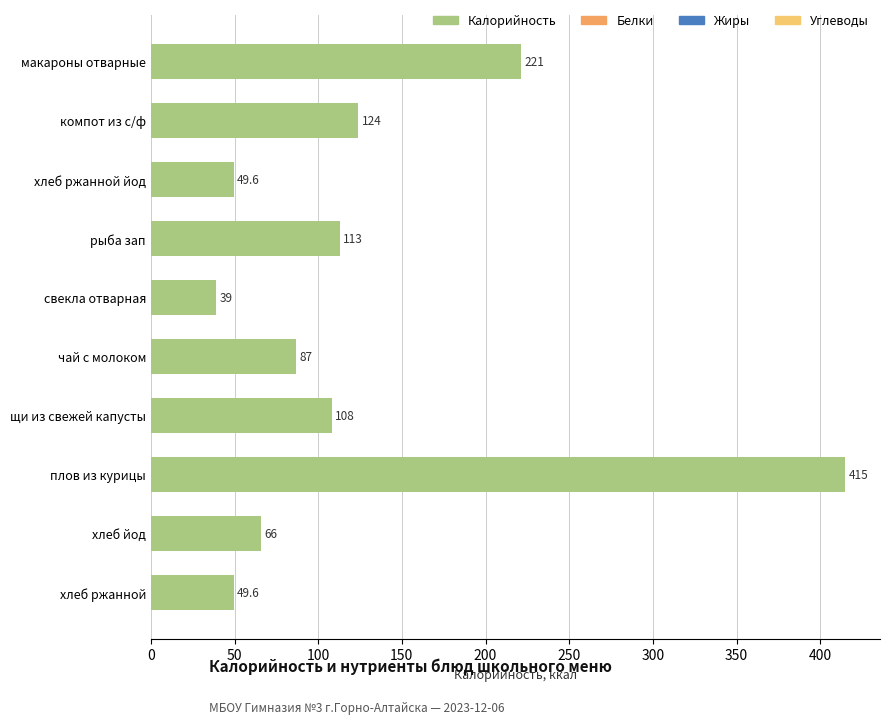

How many data points are less than 108?

5